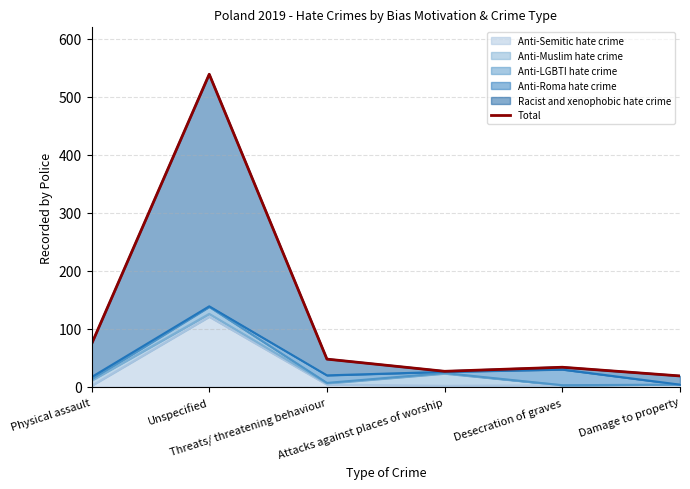

What is the value of the 2nd point from the left?

539